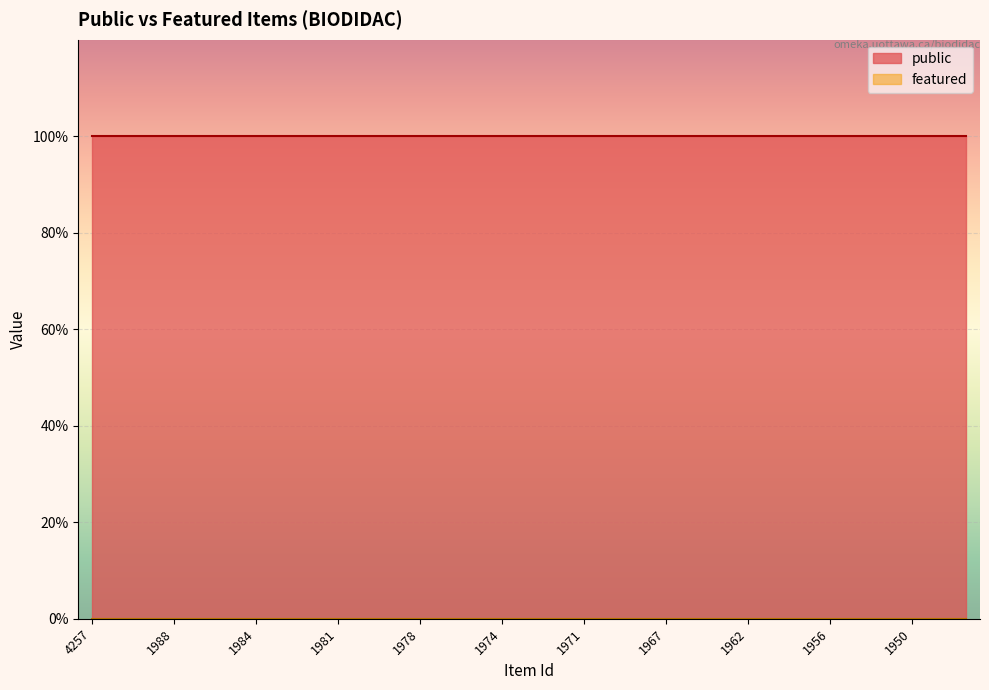

True or false: featured and public intersect in this chart.

False